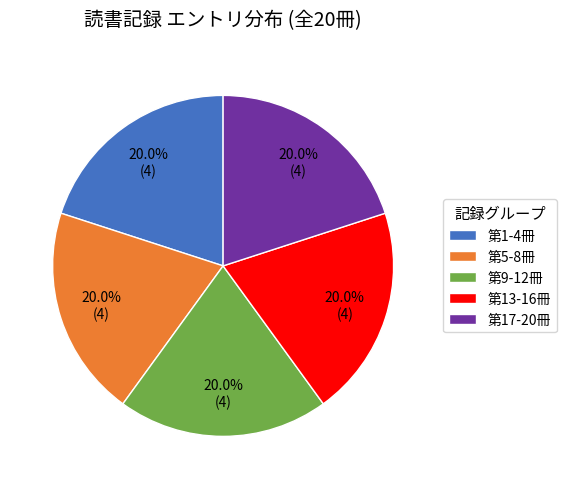

What is the ratio of the value at 第5-8冊 to the value at 第1-4冊?

1.0